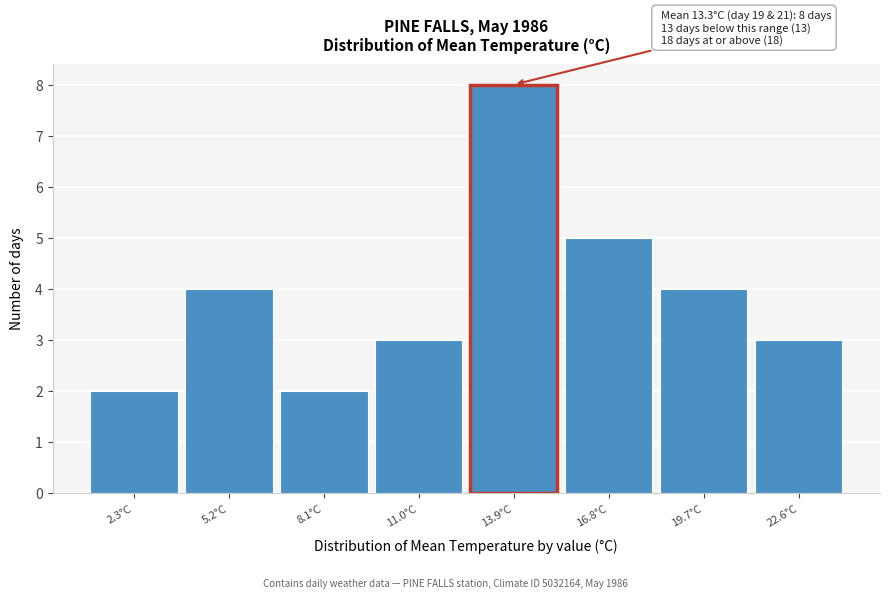

Which range on the x-axis has the tallest bar?

12.5 to 15.5